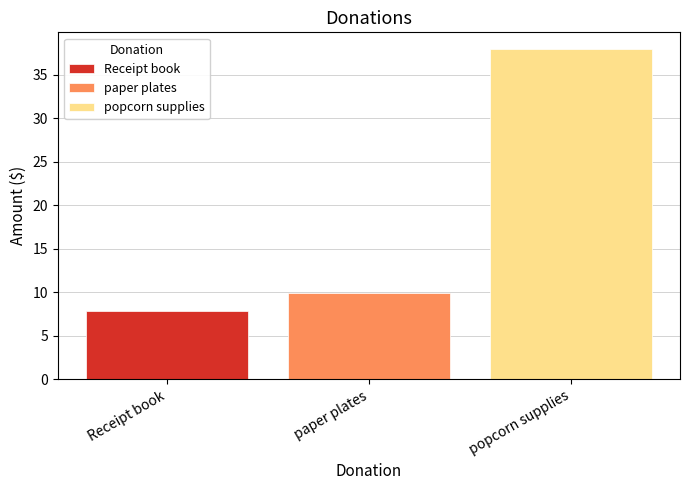

What is the difference between the highest and lowest values at paper plates?

30.1